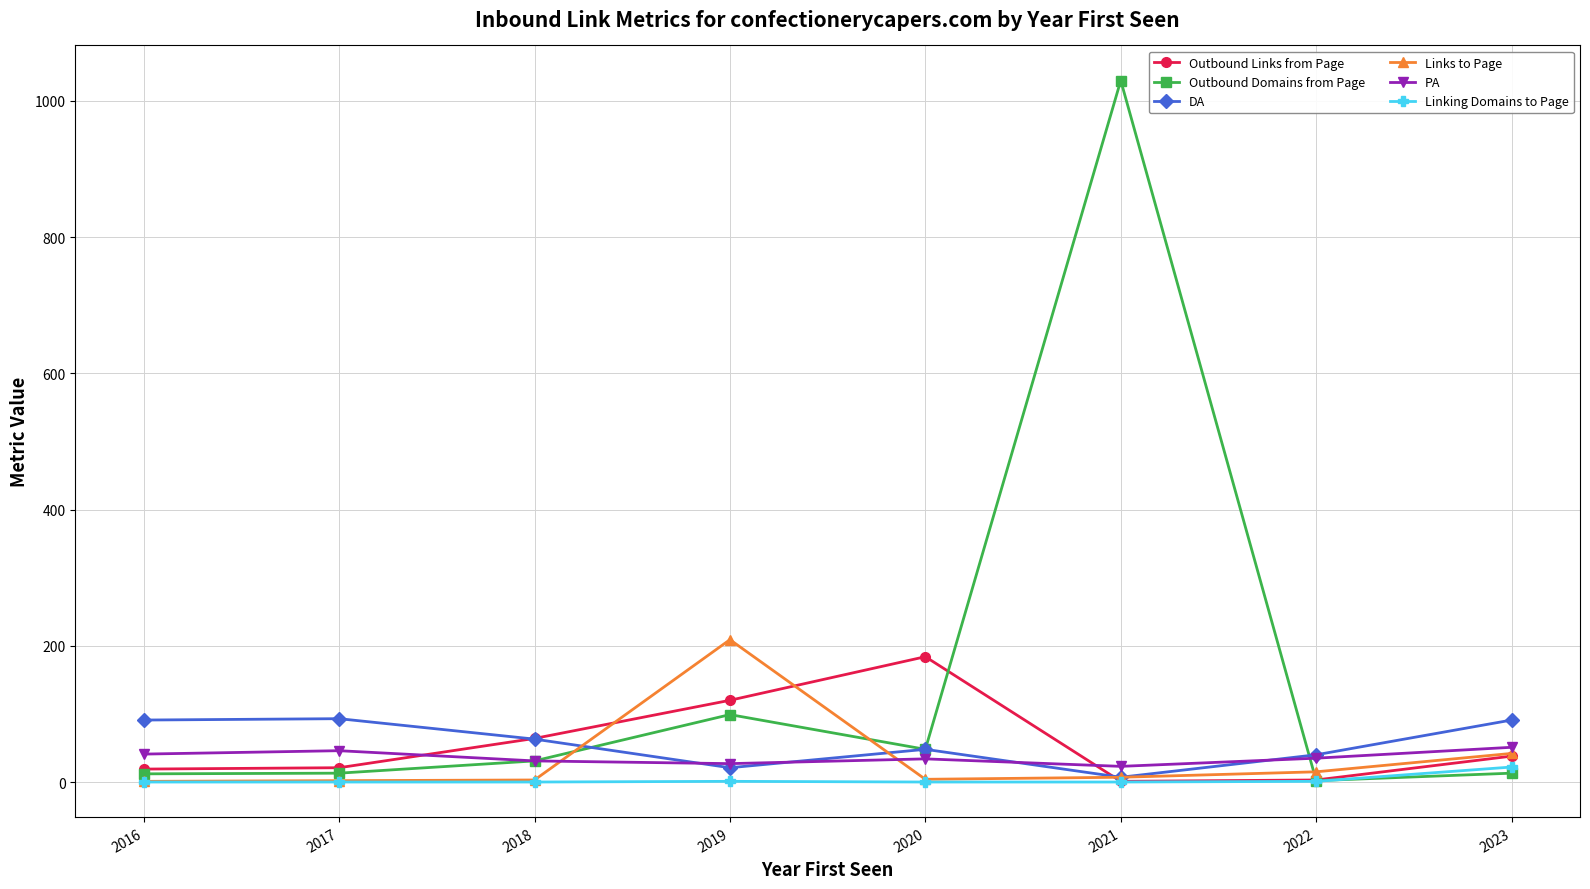

What value does the DA series have at 2019, to the nearest 10?

20